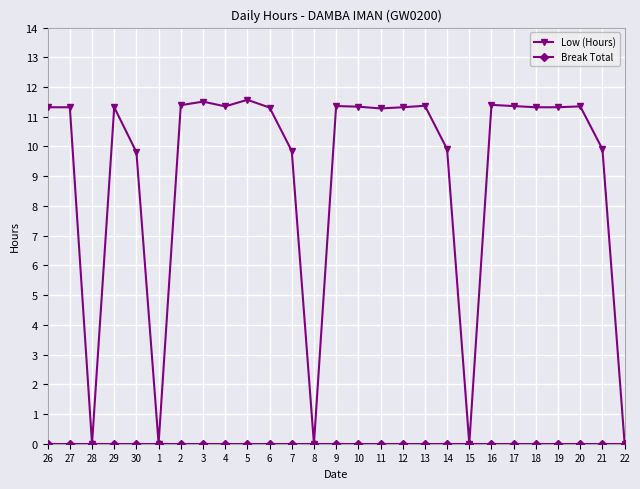

How many lines are shown in the chart?

2